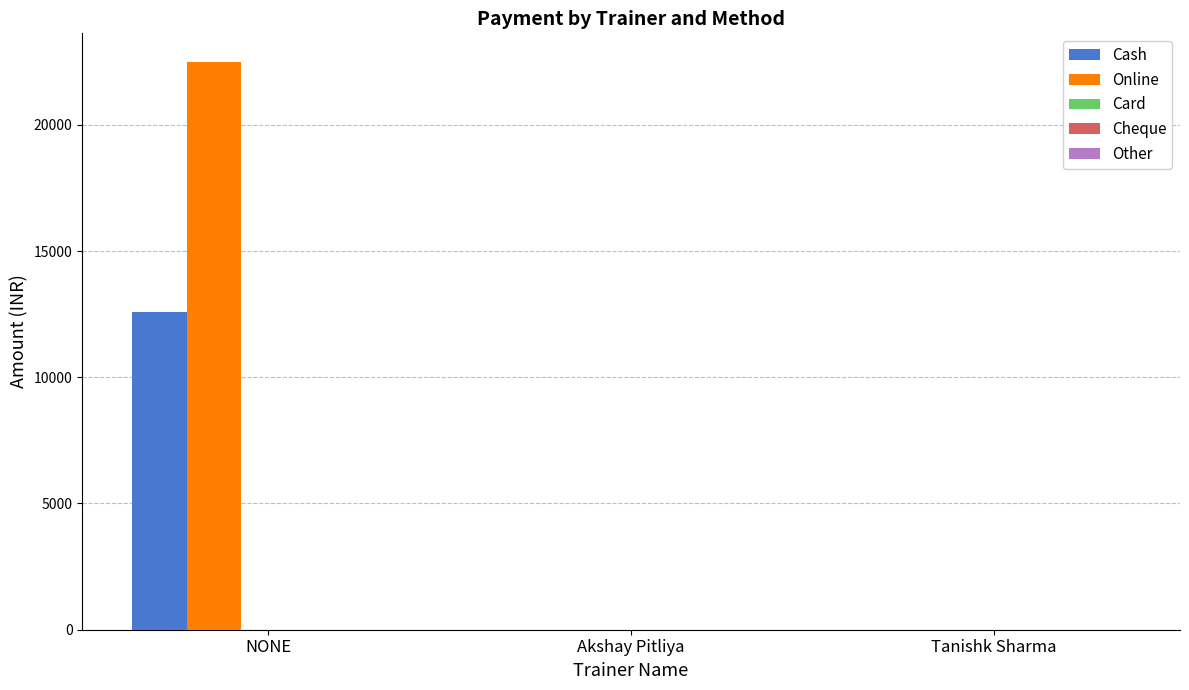

Does the chart contain stacked bars?

No